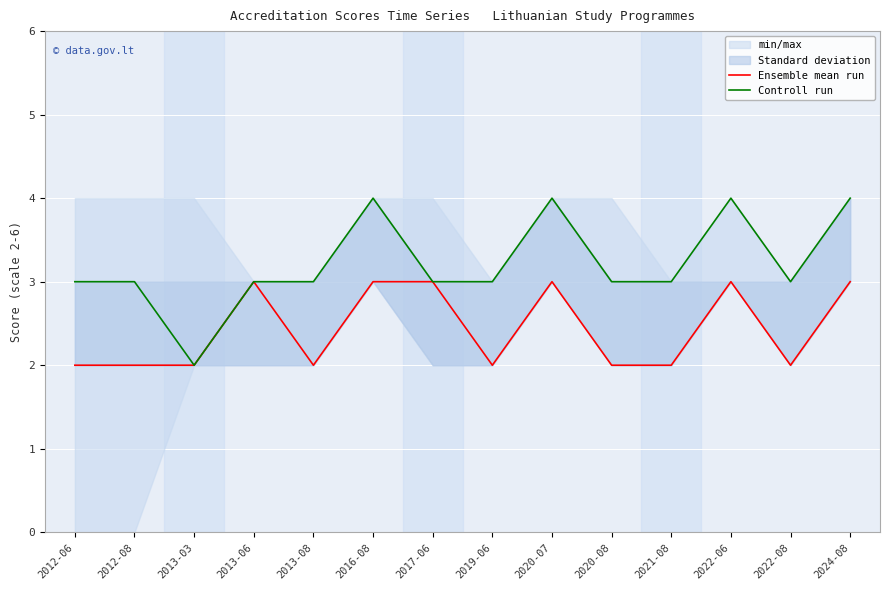

At which category does Ensemble mean run reach its first local peak?

2013-06